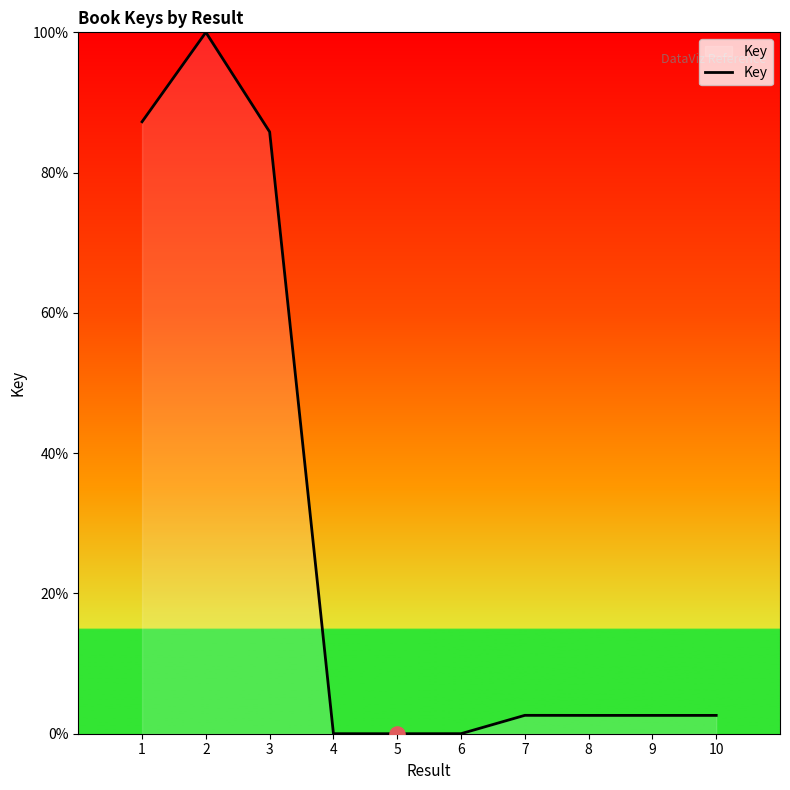

What is the change in value from 4 to 7?

+2.6